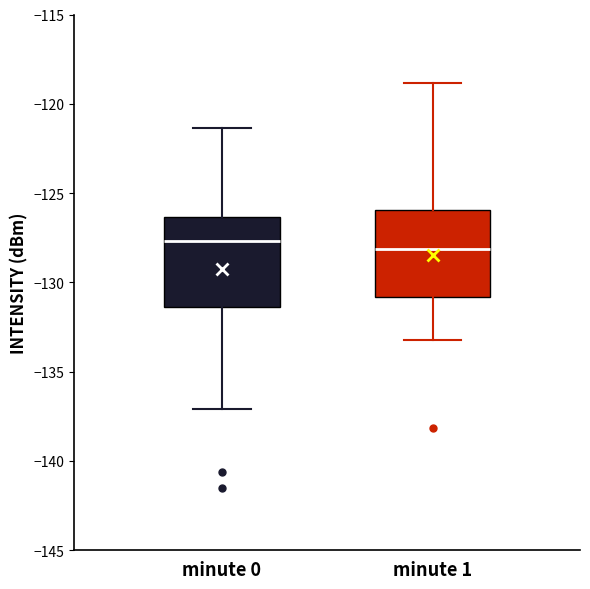

Reading left to right, read every box against the y-axis: the position of its median line, the range the box covers, and the ends of its whiskers. The values are not printed on the chart, so give them approximately, as read against the axis.

minute 0: median -127.5, box -131.5 to -126.5, whiskers -137.0 to -121.5
minute 1: median -128.0, box -131.0 to -126.0, whiskers -133.0 to -119.0